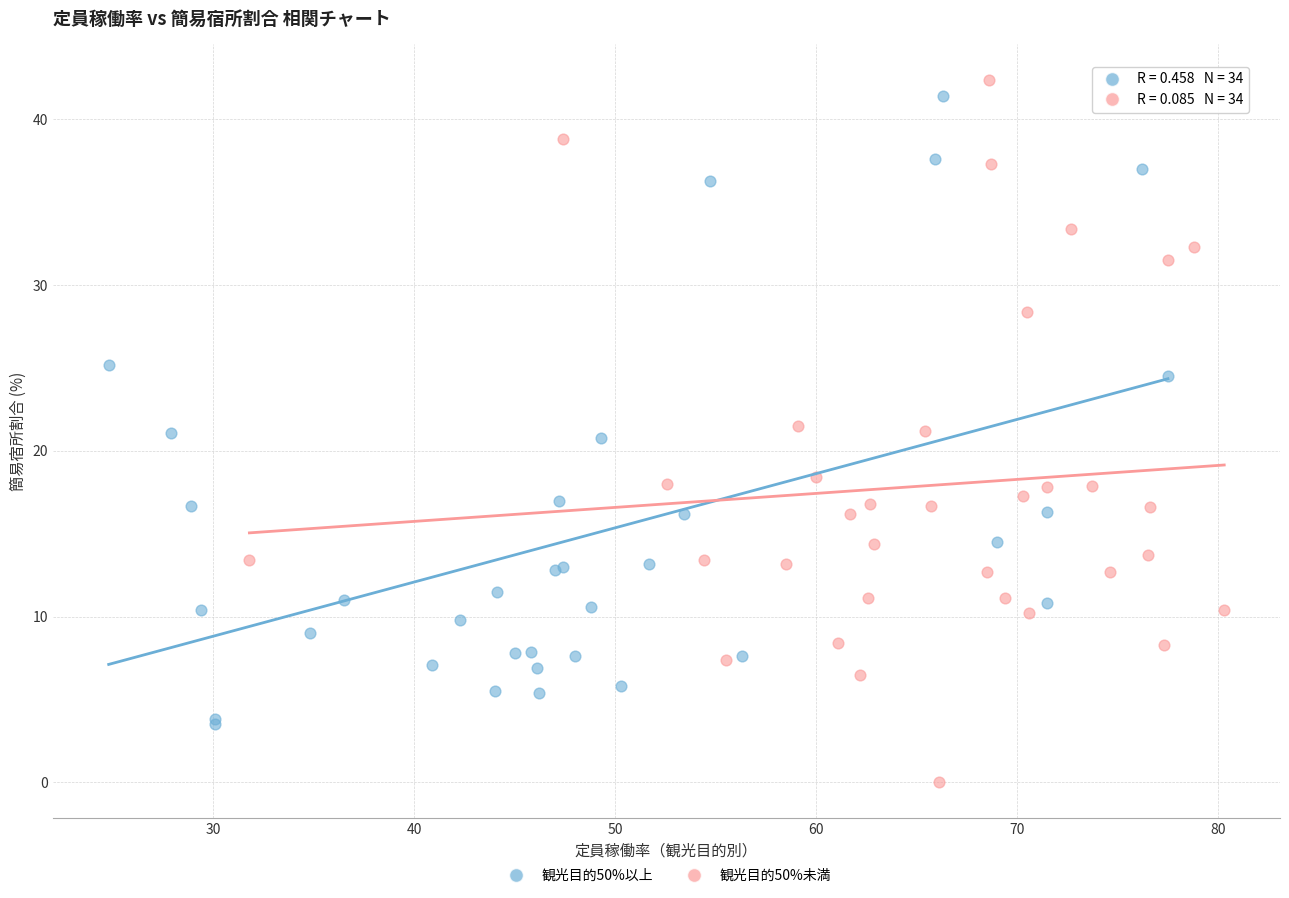

Which series has the widest spread of Y values?

観光目的50%未満